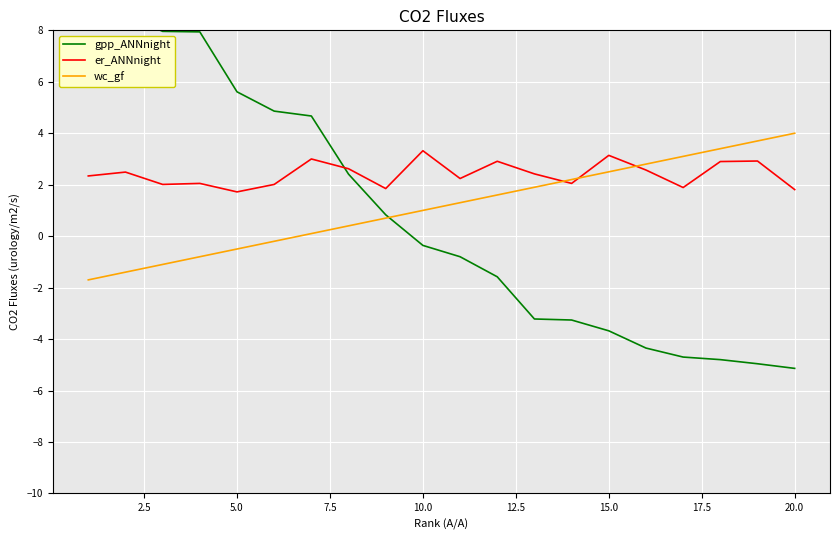

What is the average value of the er_ANNnight series?

2.4